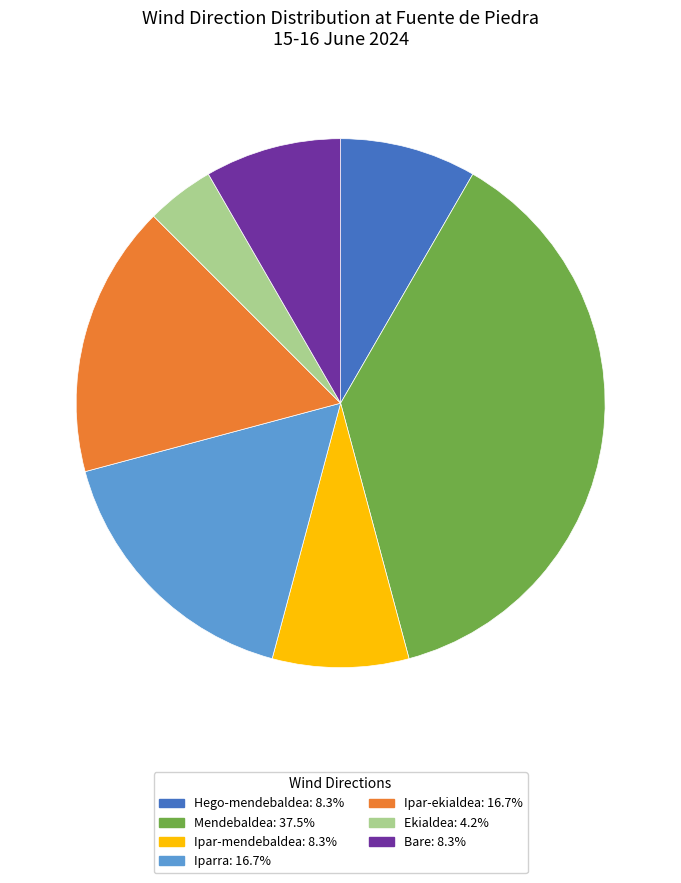

Is Ekialdea: 4.2% the majority of the pie?

No